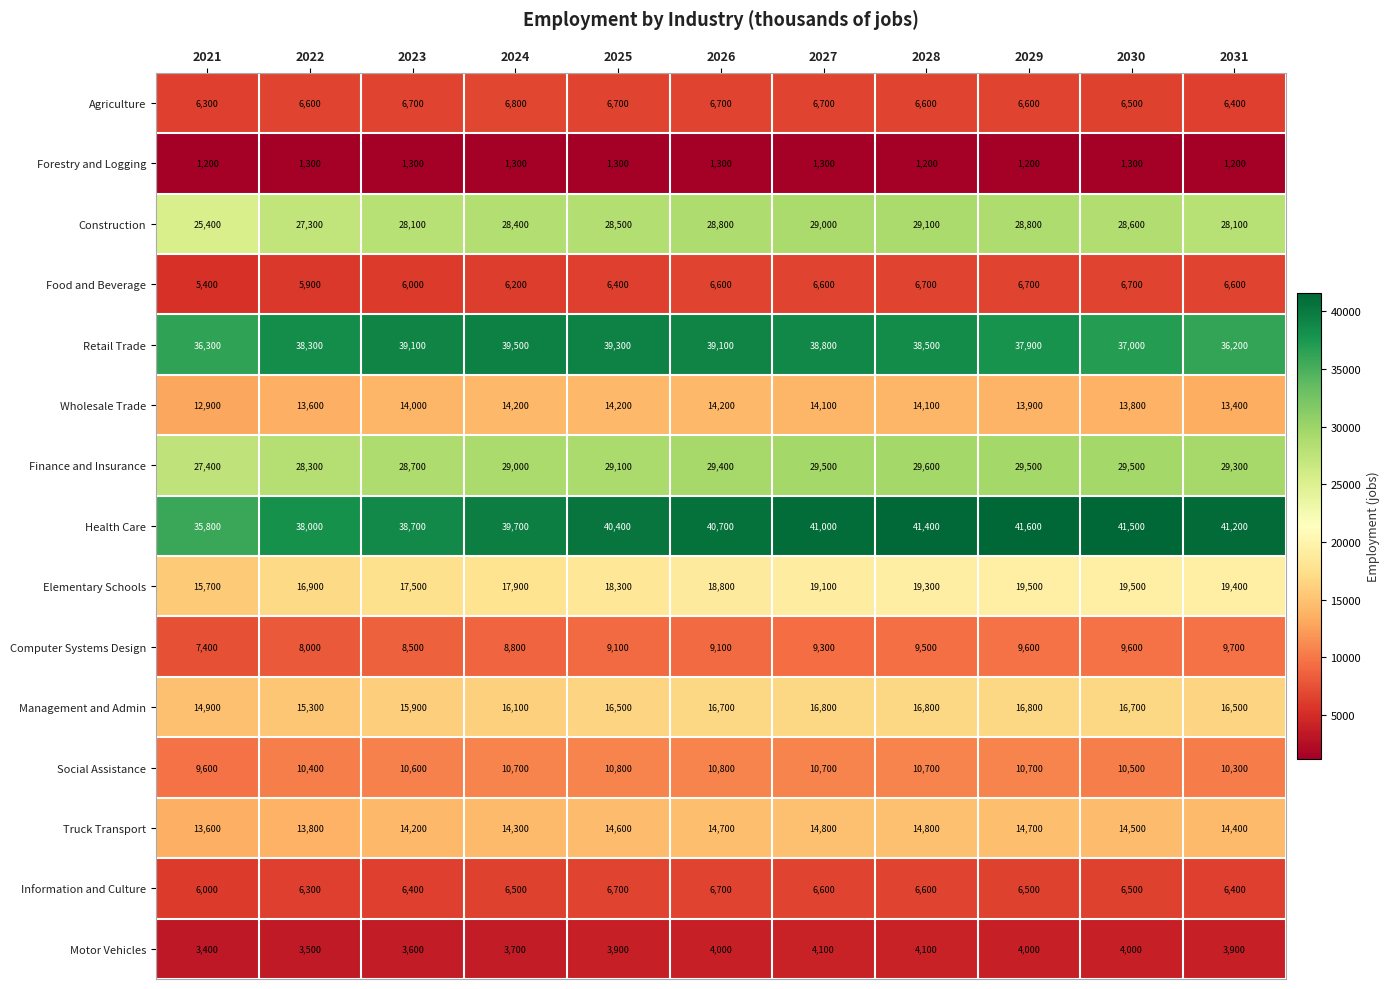

Which label corresponds to the largest value in the chart?

2029